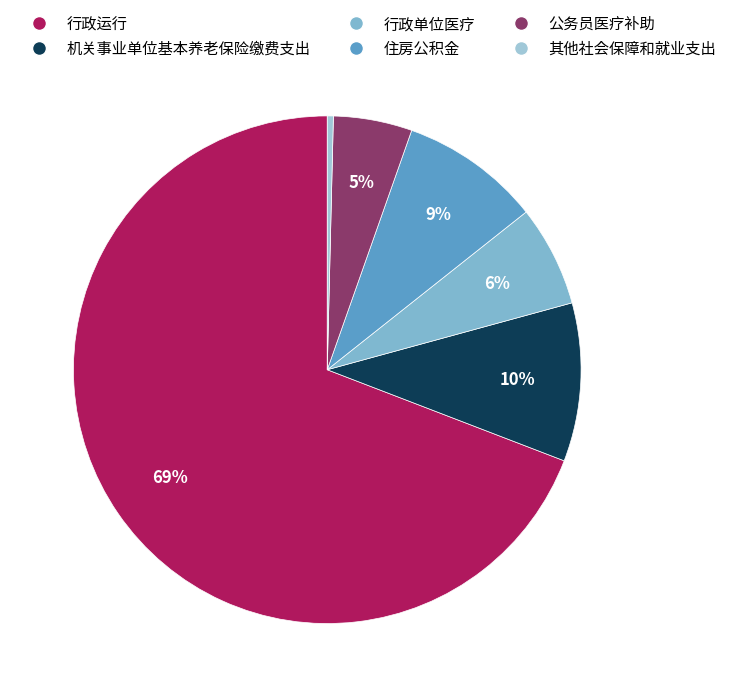

Is the sum of 行政单位医疗 and 公务员医疗补助 greater than half?

No